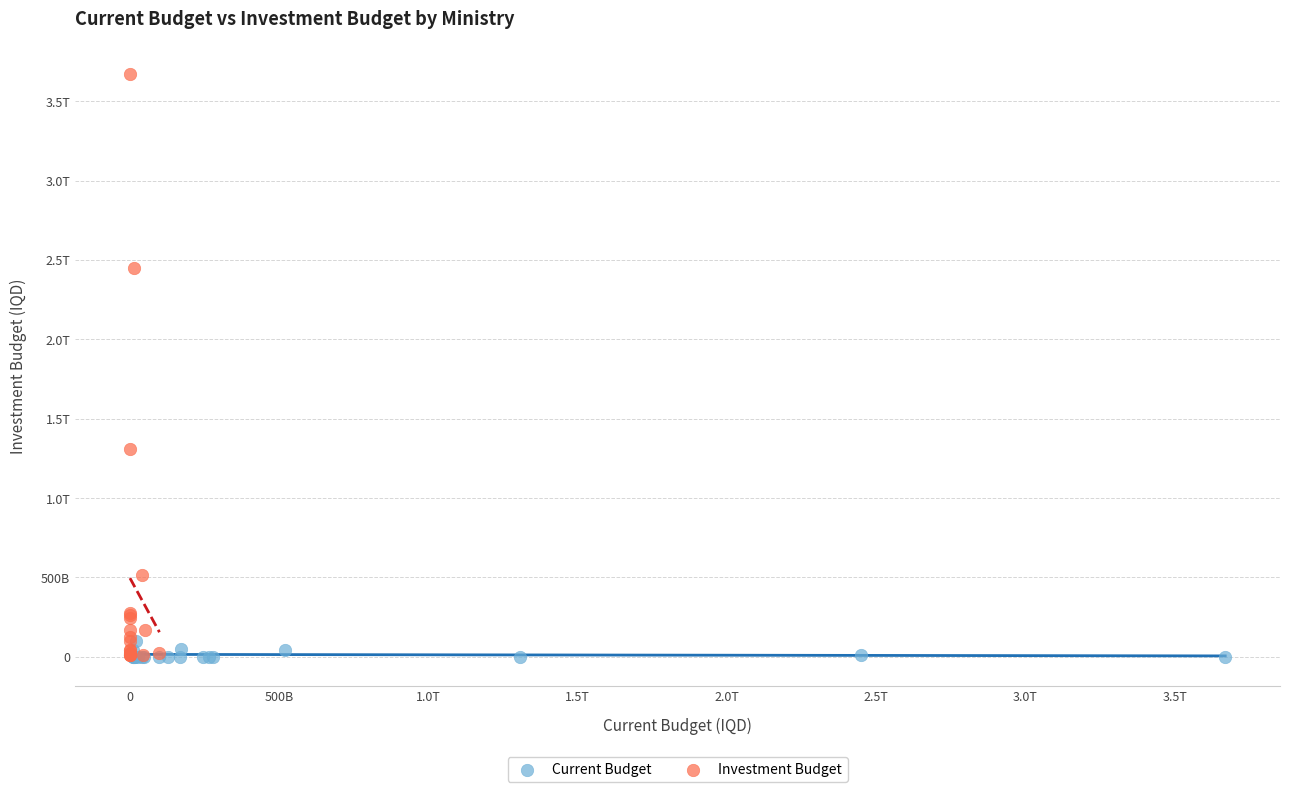

What are all the series names shown in the legend?

Current Budget, Investment Budget